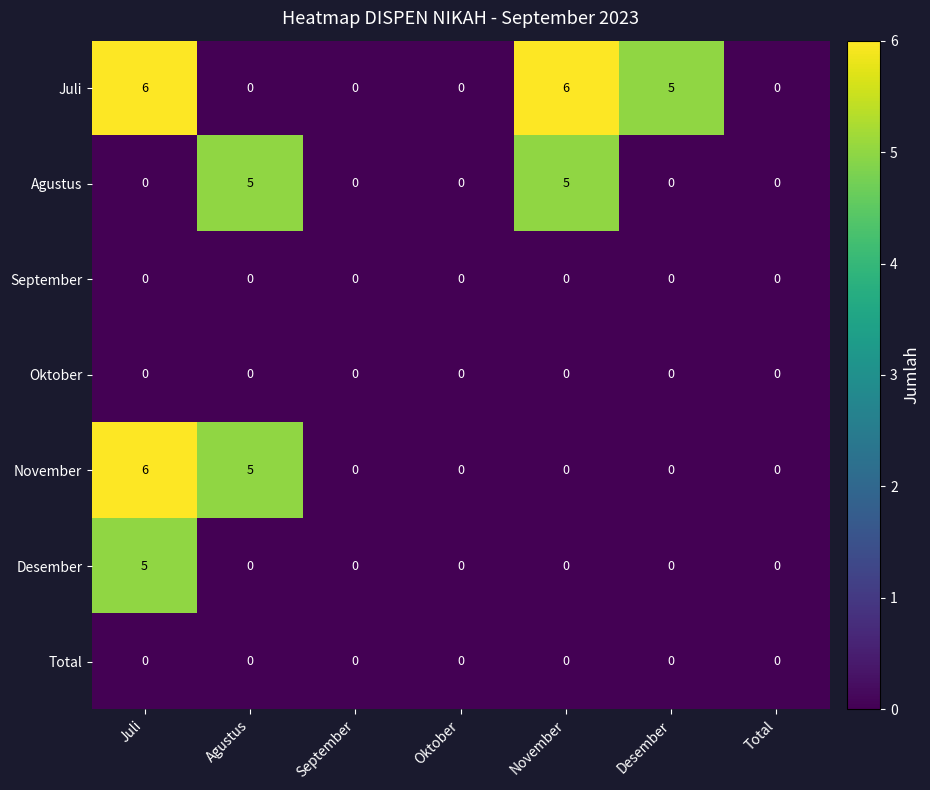

Which series has the largest total across all categories?

Juli